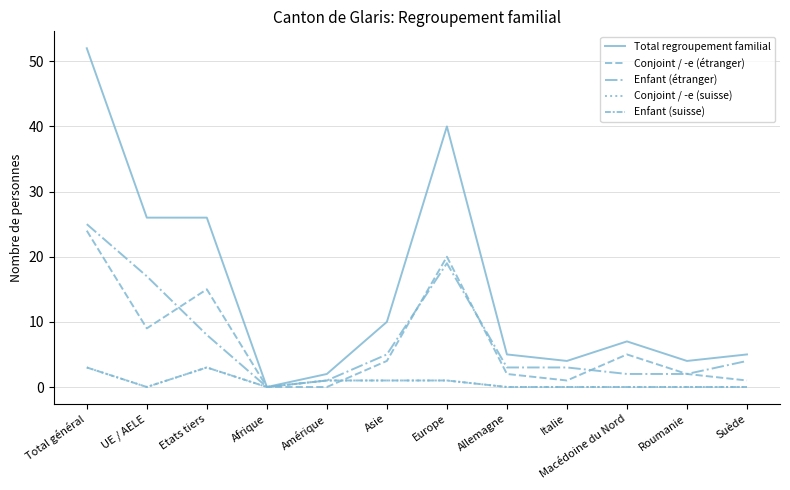

Does the chart have visible grid lines?

Yes